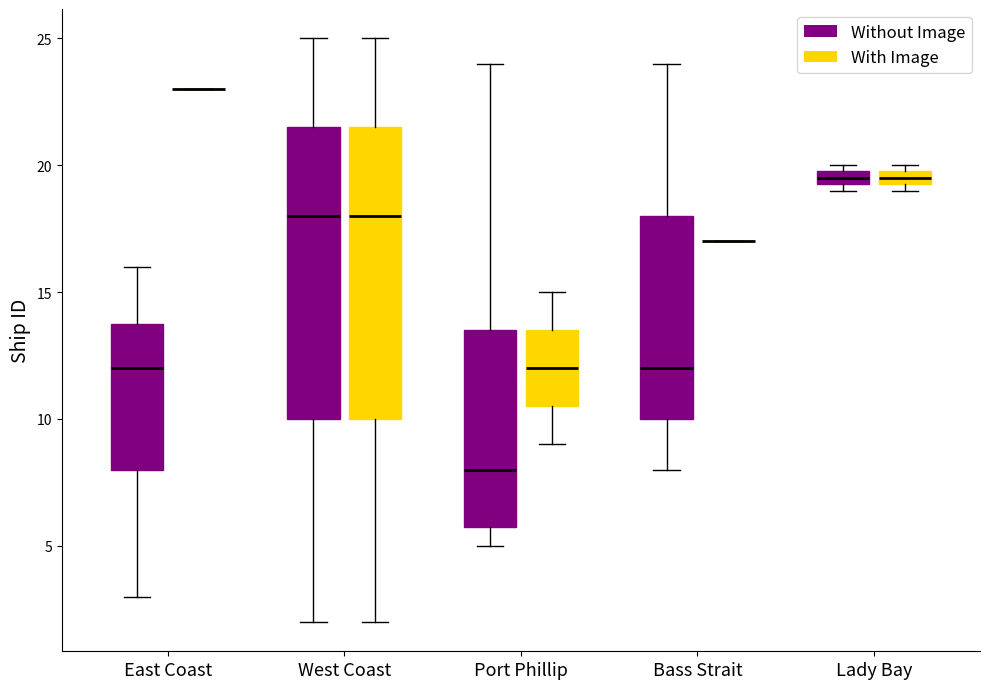

Where is the upper edge of the box for Lady Bay (With Image) on the y-axis? The values are not printed on the chart, so give them approximately, as read against the axis.

20.0